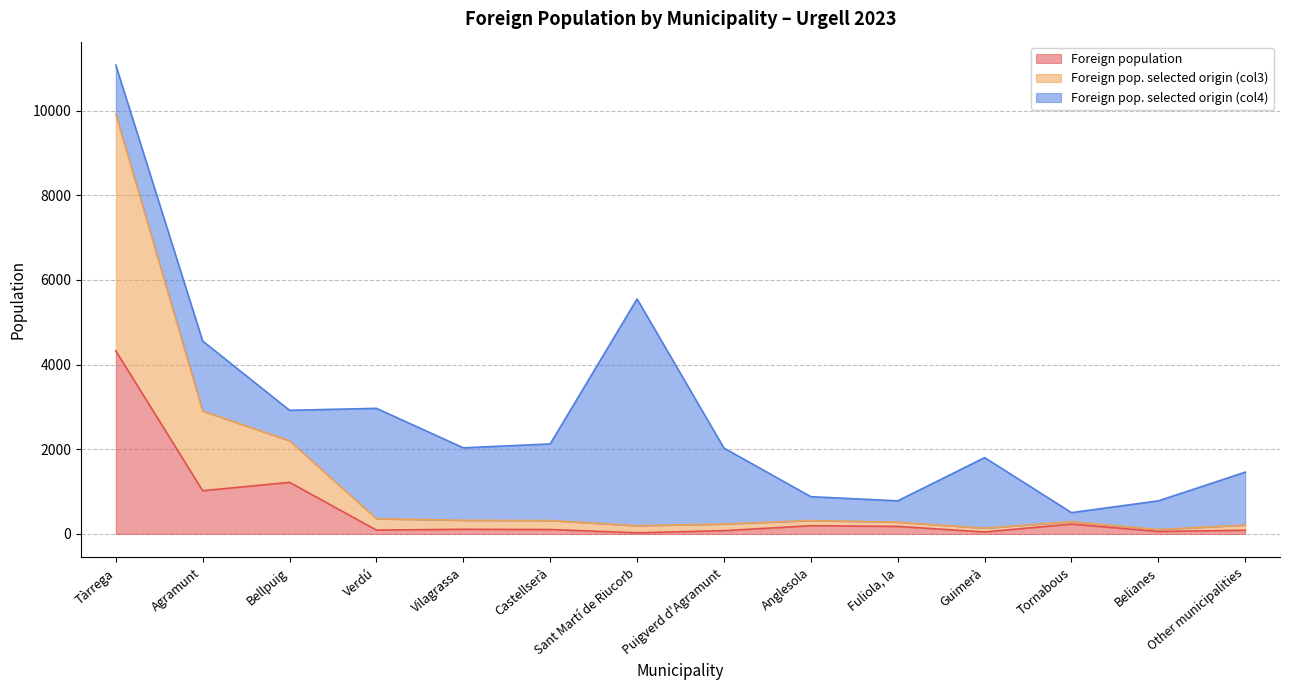

How many data points in Foreign pop. selected origin (col3) are less than 317?

7